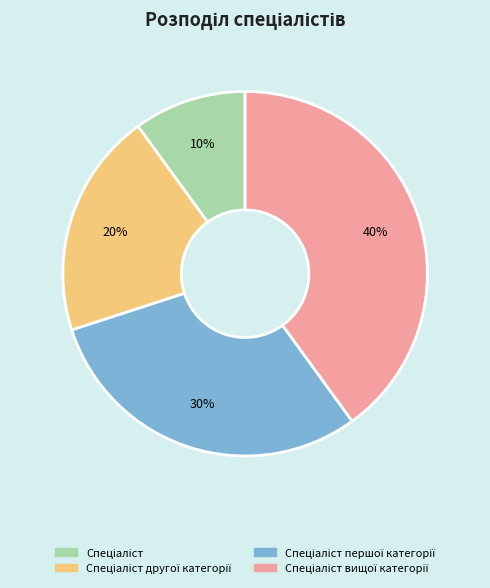

Is there a majority slice in this chart?

No